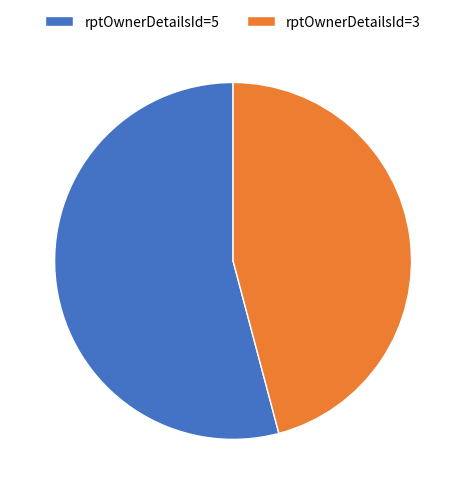

Rank the categories by value from highest to lowest.

rptOwnerDetailsId=5, rptOwnerDetailsId=3